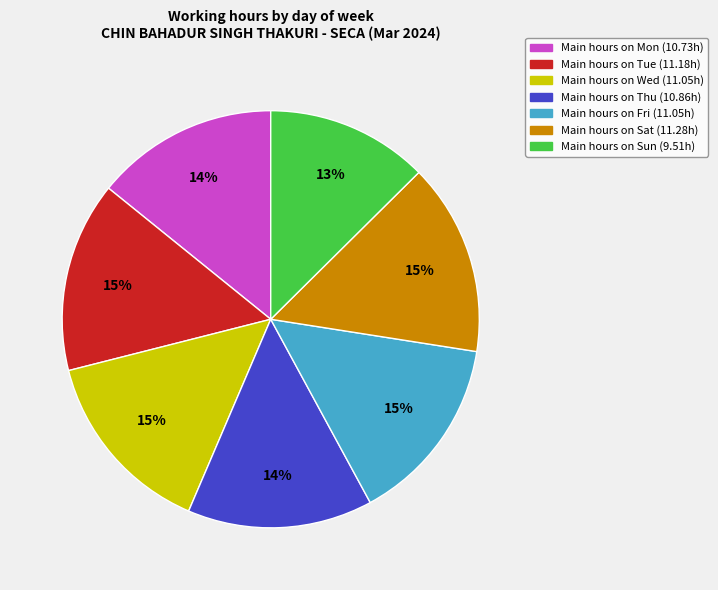

Does any single category account for the majority?

No